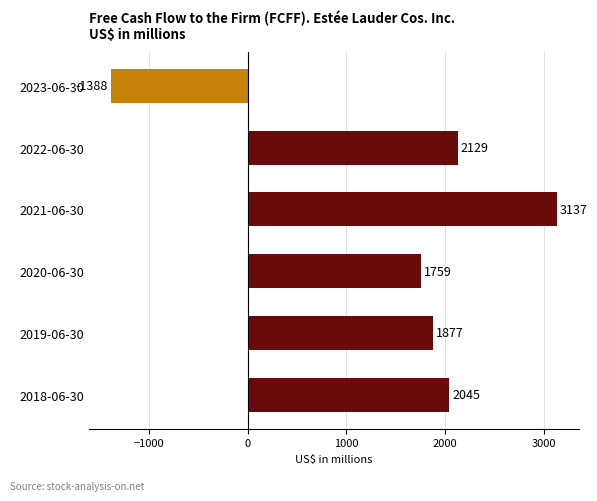

Is it true that the value at 2023-06-30 is -893?

False